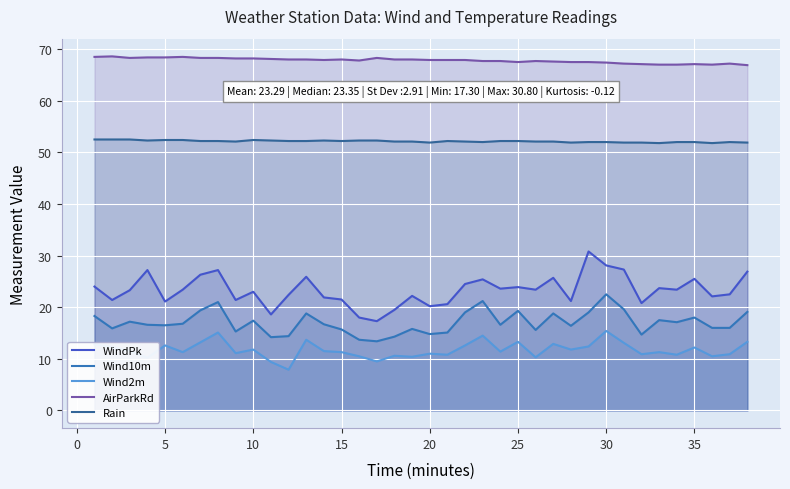

True or false: AirParkRd and WindPk intersect in this chart.

False